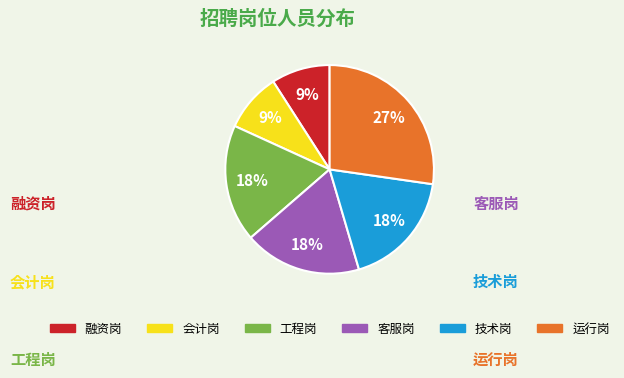

To the nearest percent, what portion does 融资岗 represent?

9%